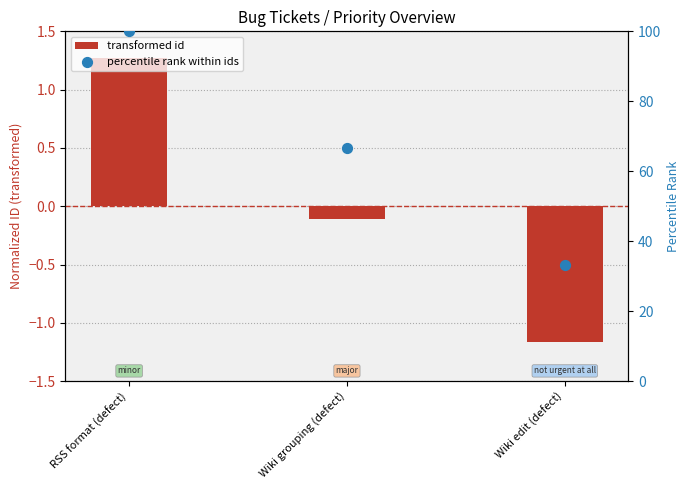

What is the total value across all series at RSS format (defect)?

101.3